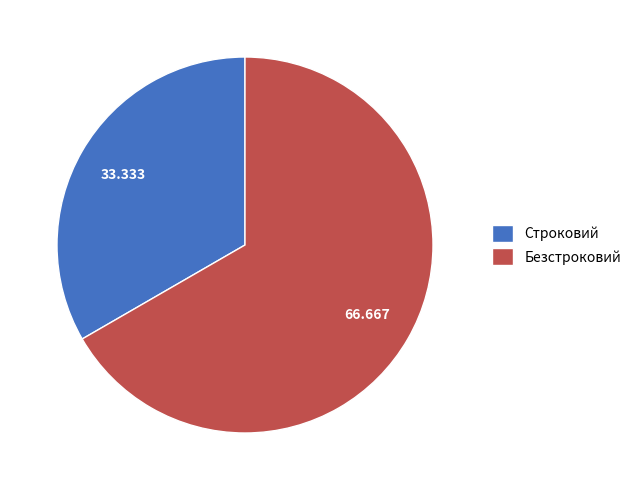

Is there any slice that represents more than half of the pie?

Yes